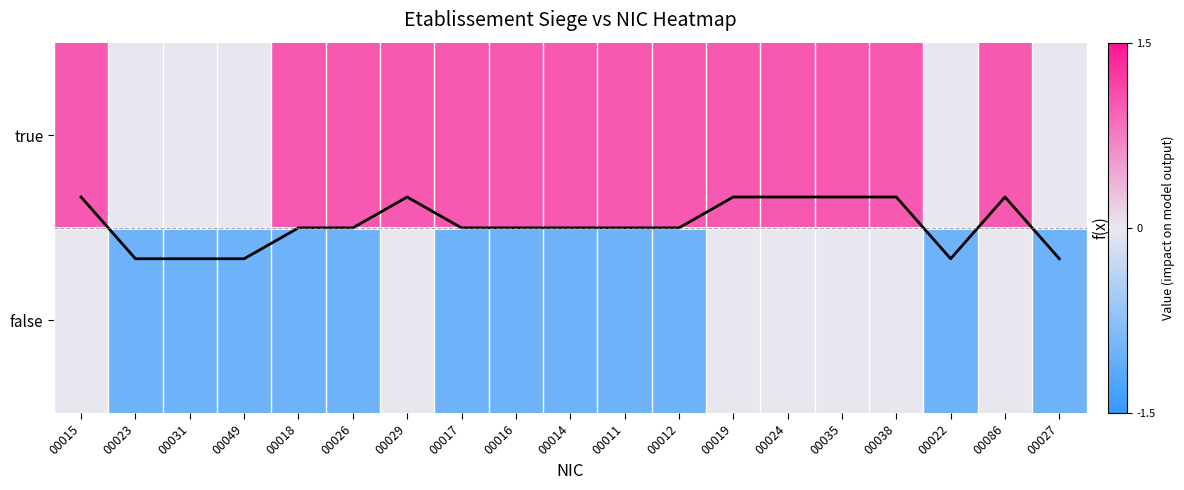

Which series changed the most between 00031 and 00017?

true